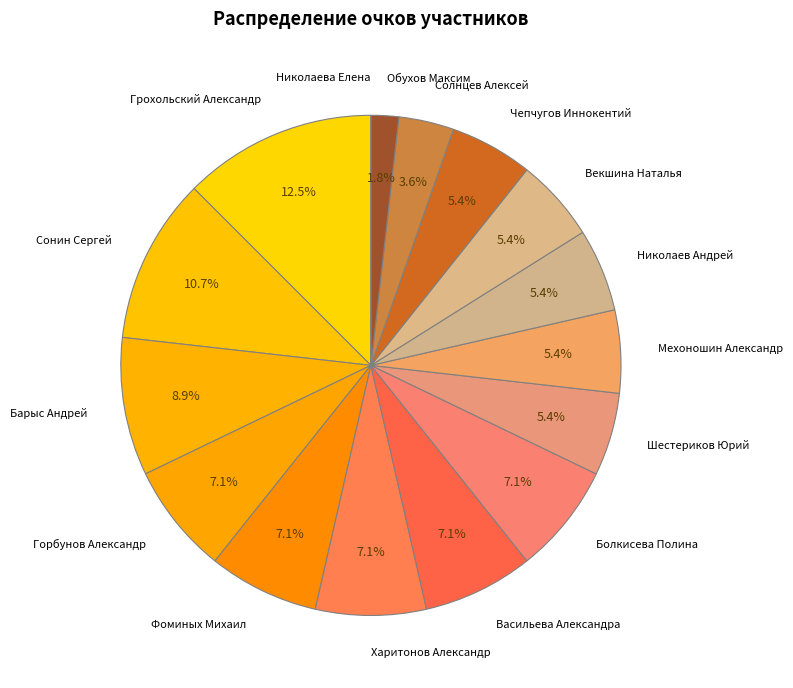

What percentage is the Мехоношин Александр slice, to the nearest percent?

5%